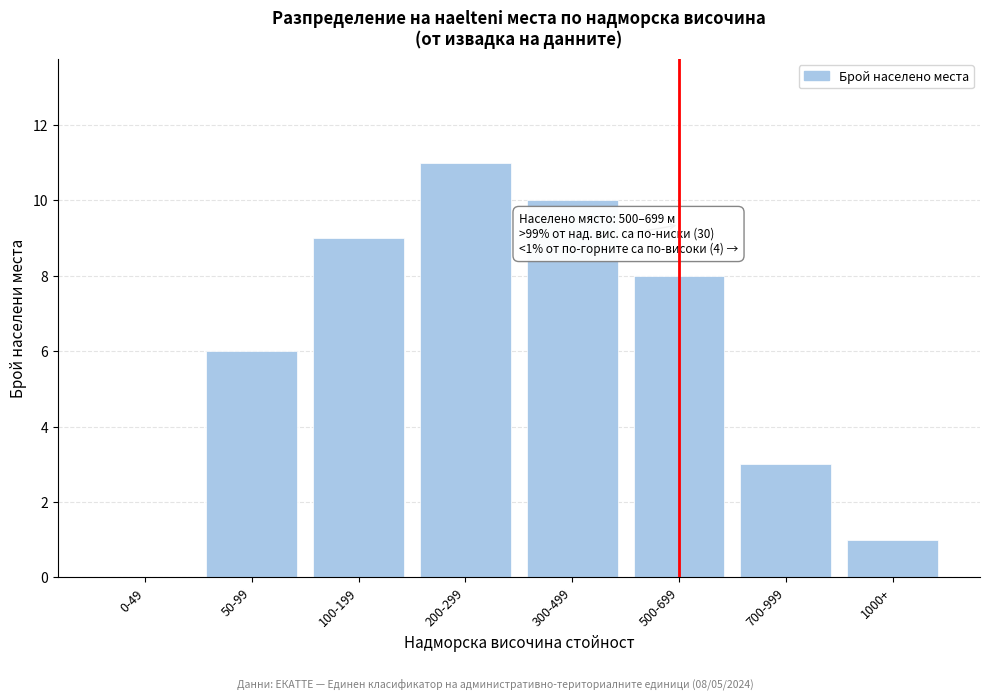

Reading right to left, transcribe all the data shown in this chart.

1000+=1	700-999=3	500-699=8	300-499=10	200-299=11	100-199=9	50-99=6	0-49=0